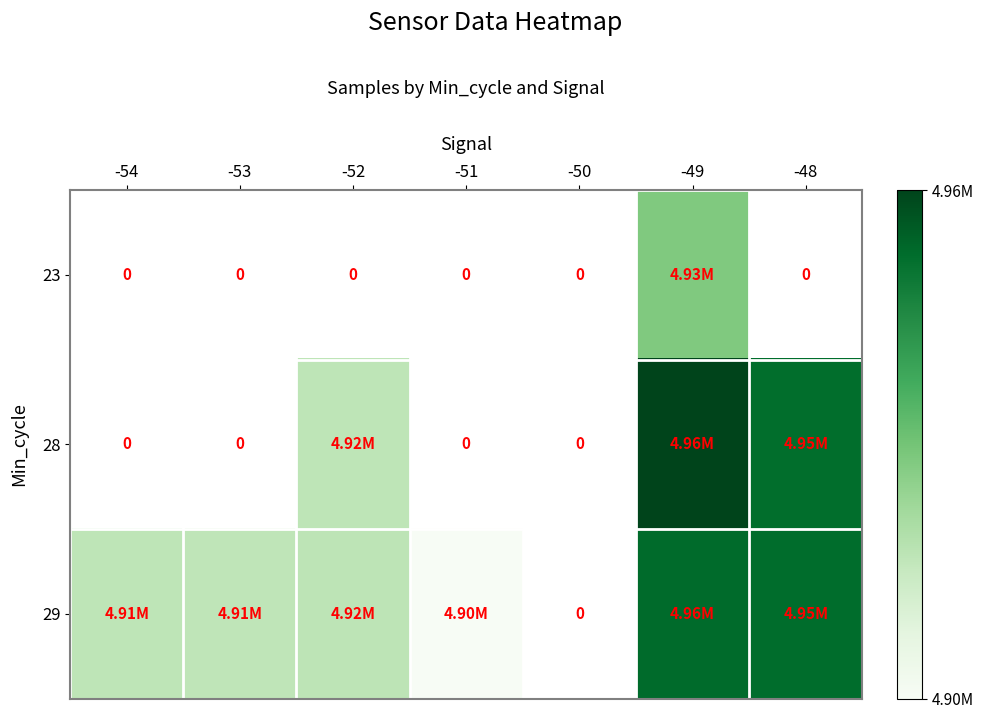

Is it true that 29 equals 4954762.0 at -48?

True